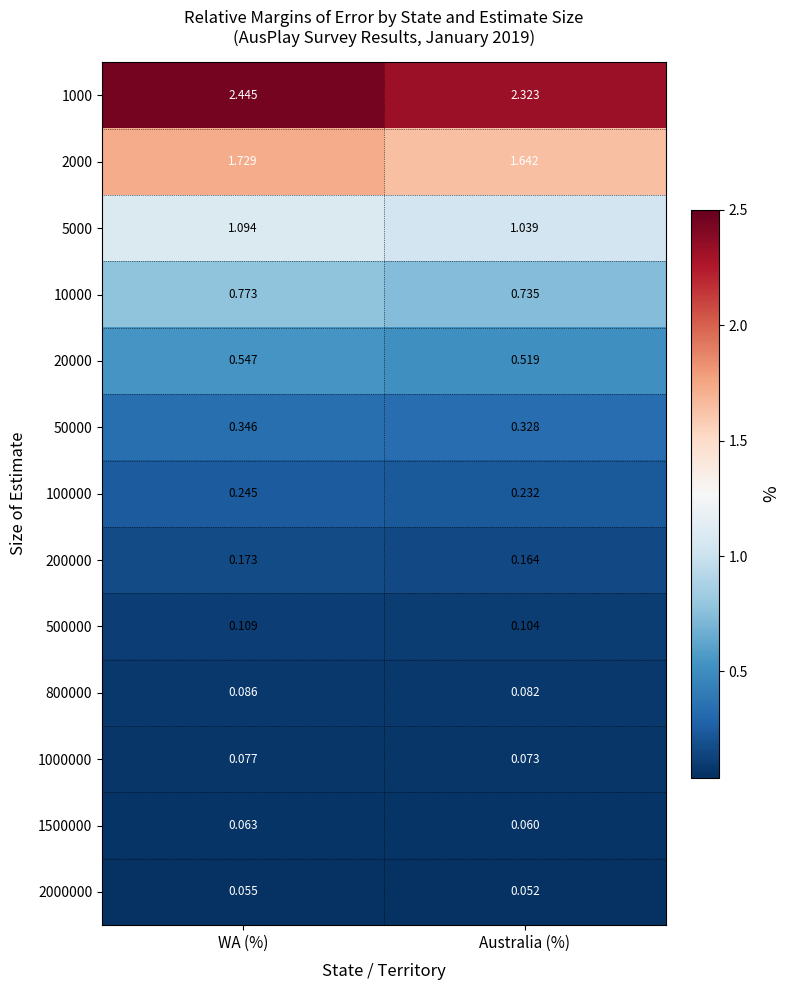

Between WA (%) and Australia (%), which series saw the biggest shift?

1000